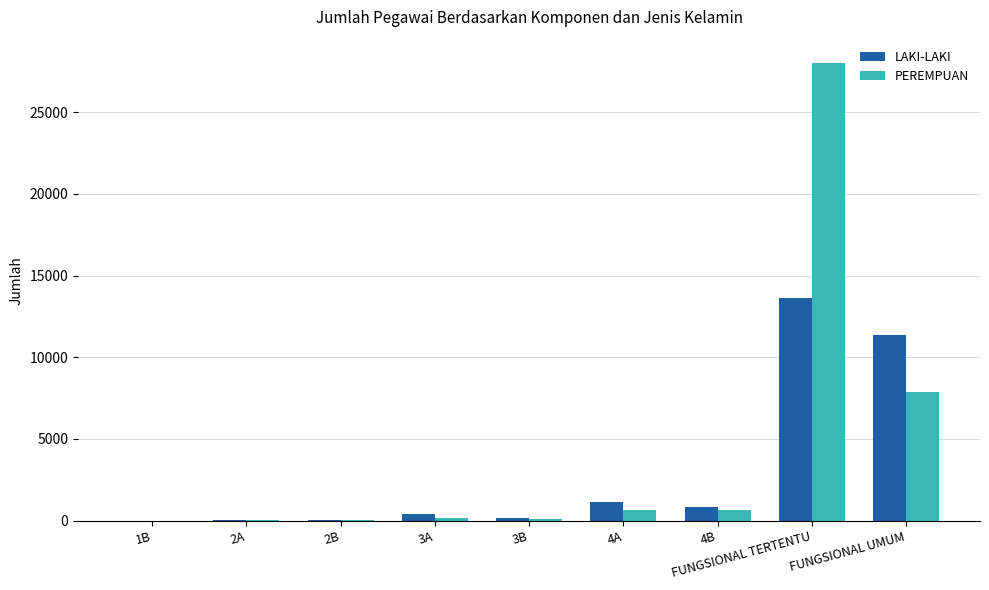

Which category has the highest value in the LAKI-LAKI series?

FUNGSIONAL TERTENTU